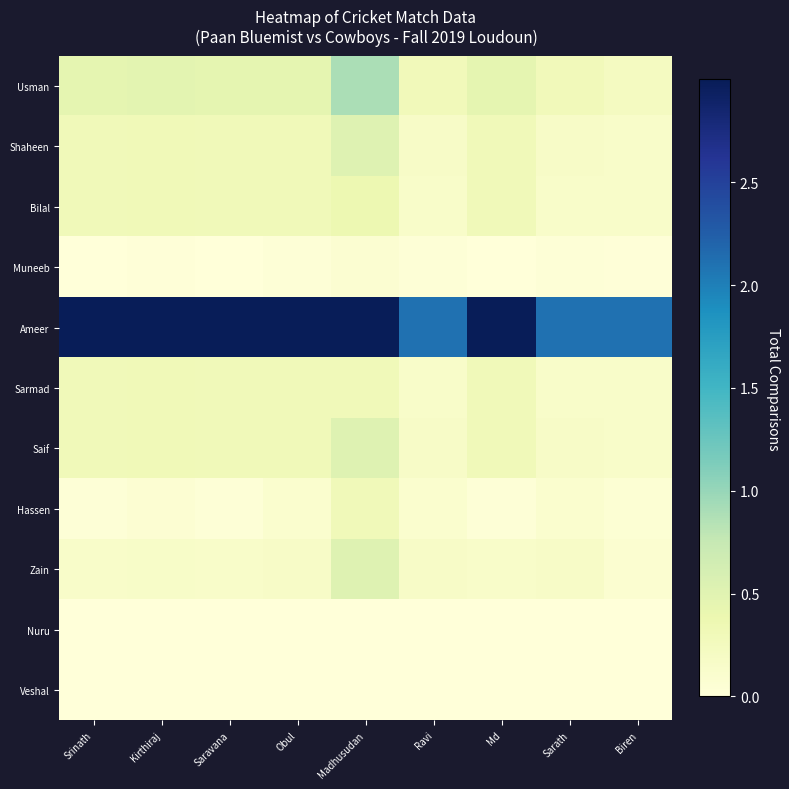

Which category has the highest value across all series?

Srinath